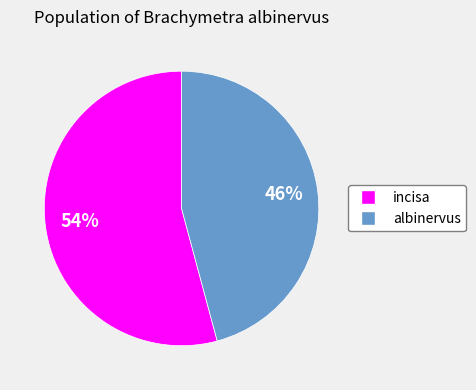

Do incisa and albinervus together represent more than half of the pie?

Yes